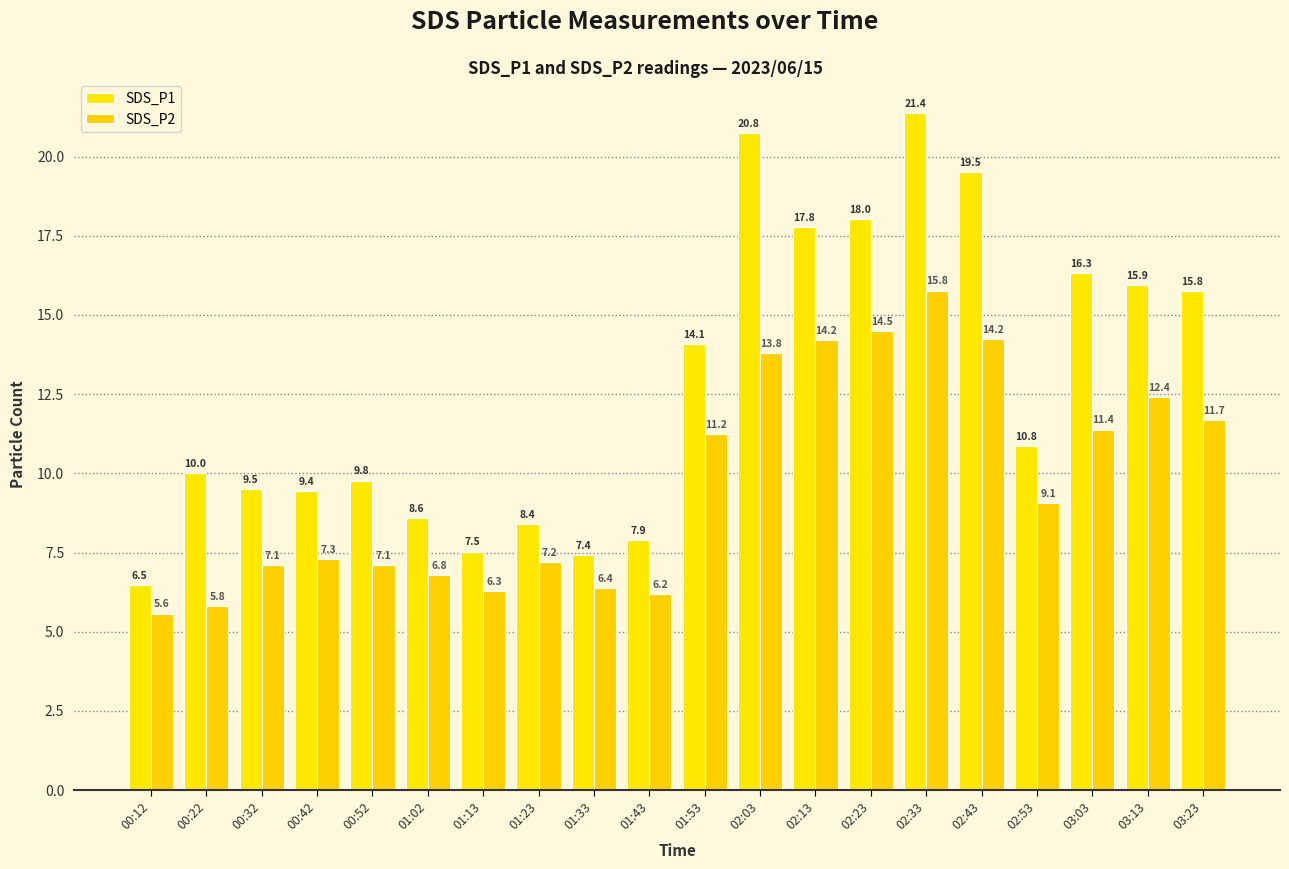

The SDS_P2 series shows 1.6 at 00:22. True or false?

False